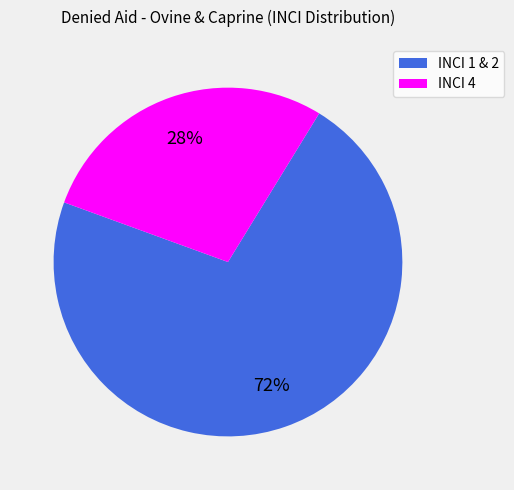

To the nearest percent, what portion does INCI 4 represent?

28%